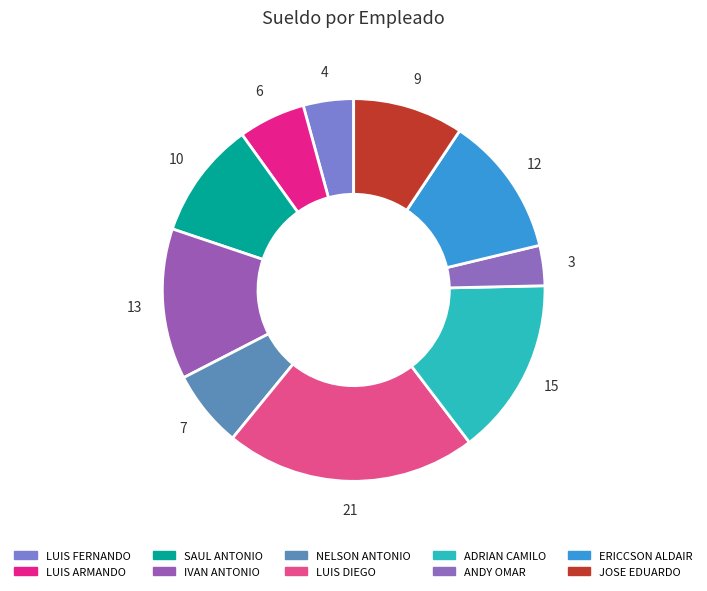

Is NELSON ANTONIO the majority of the pie?

No